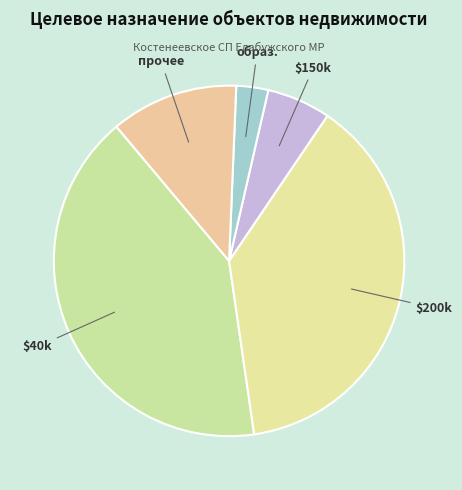

Which slice is the smallest?

образовательное